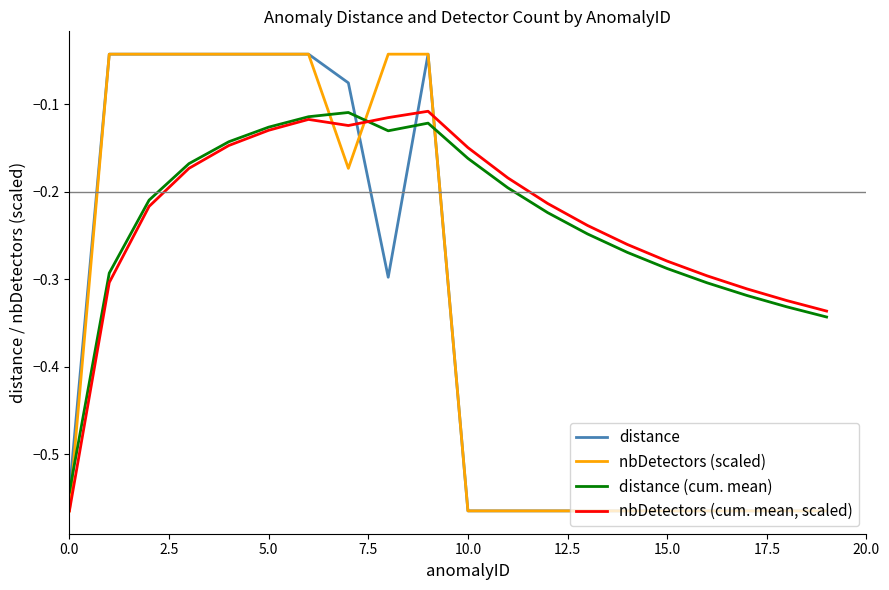

Which series has the widest spread of values?

distance